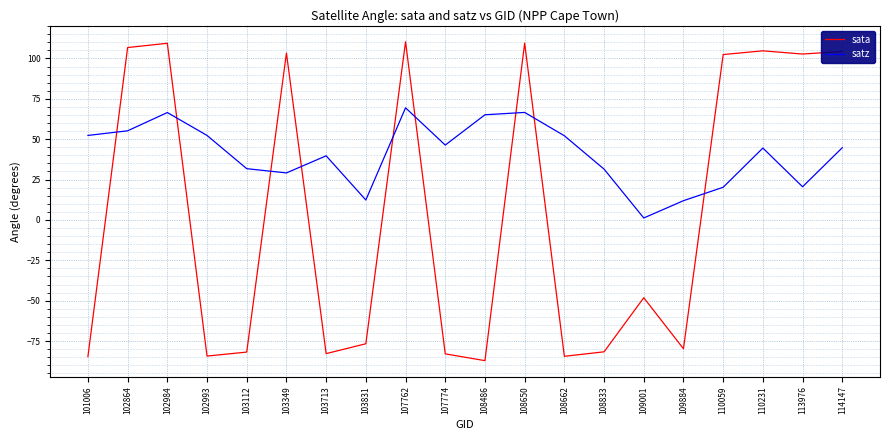

True or false: satz has more than 0 points higher than both neighbors.

True